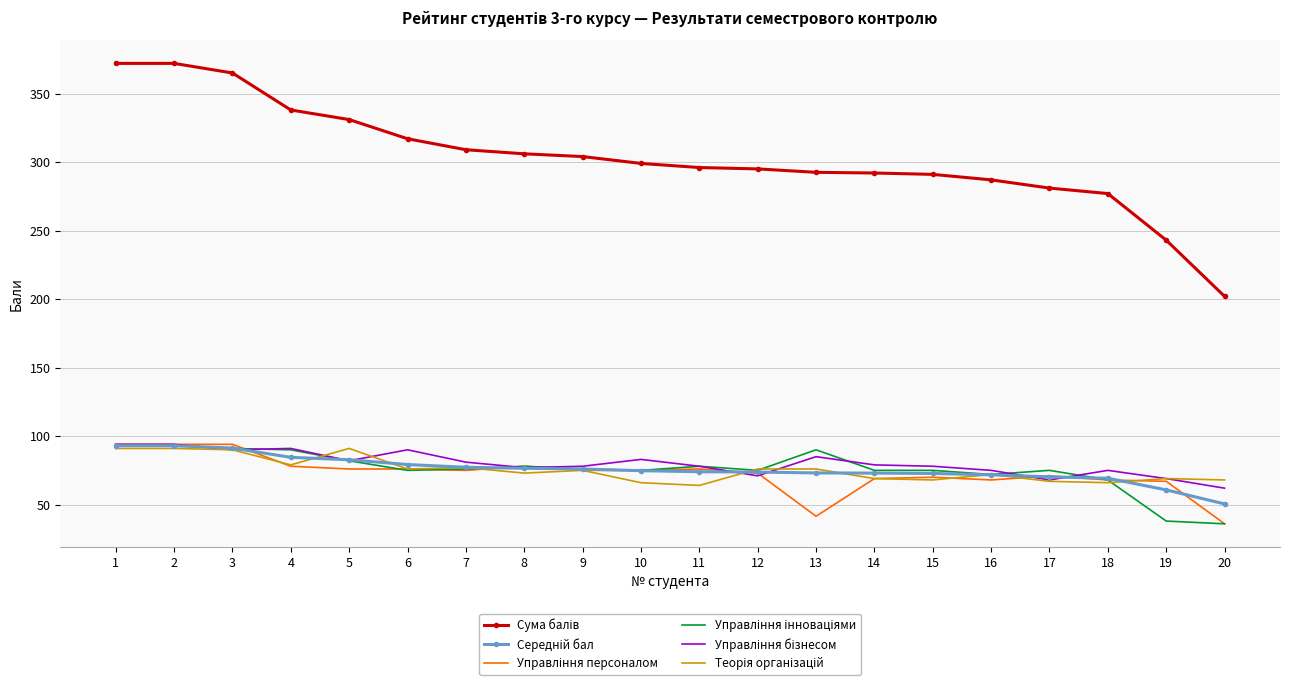

What is the maximum value shown in the chart?

372.0